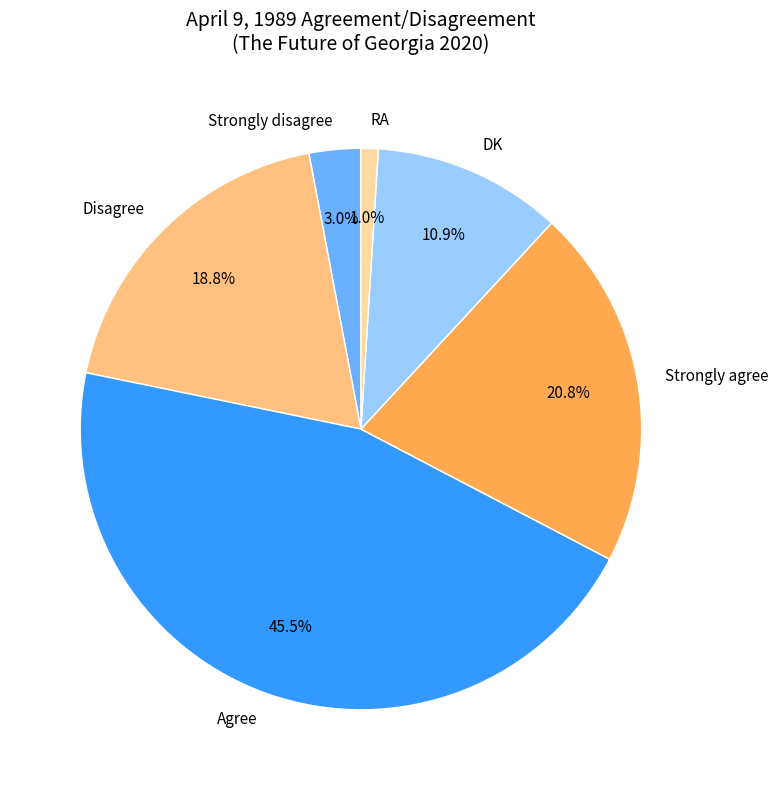

Which category has the smallest portion of the pie?

RA